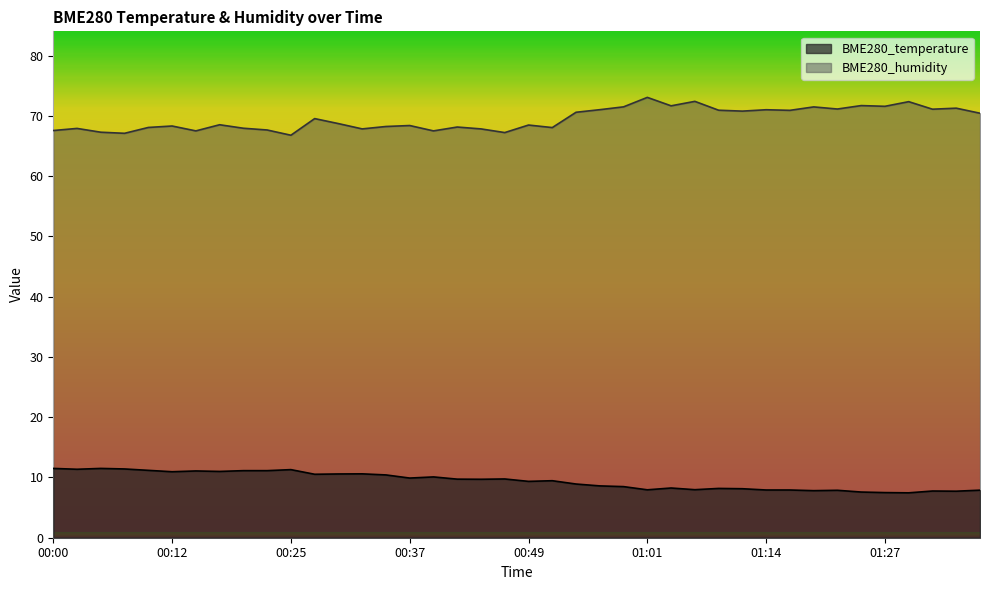

What is the difference between the maximum and minimum values in the BME280_humidity series?

6.3